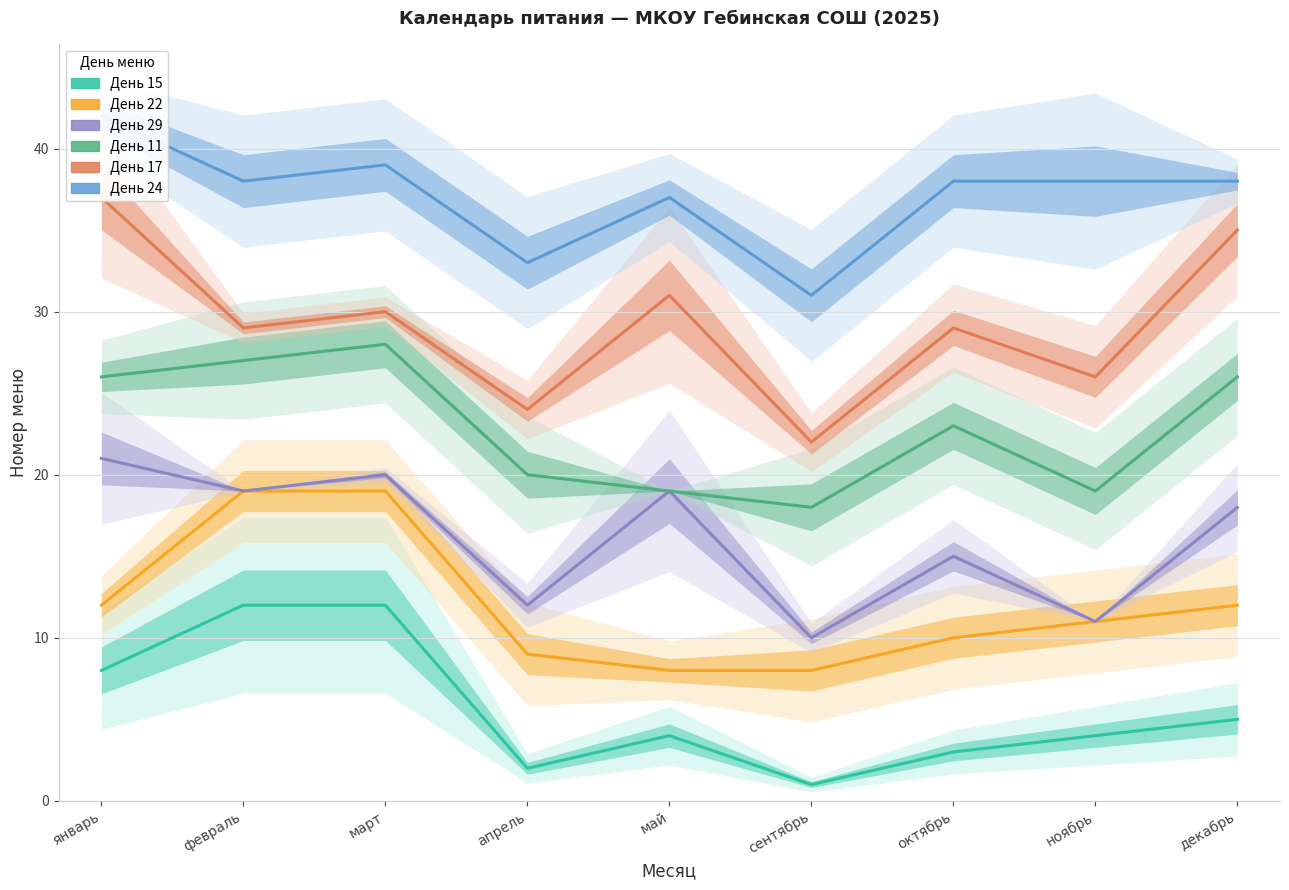

How many data points in День 24 are above 38?

2